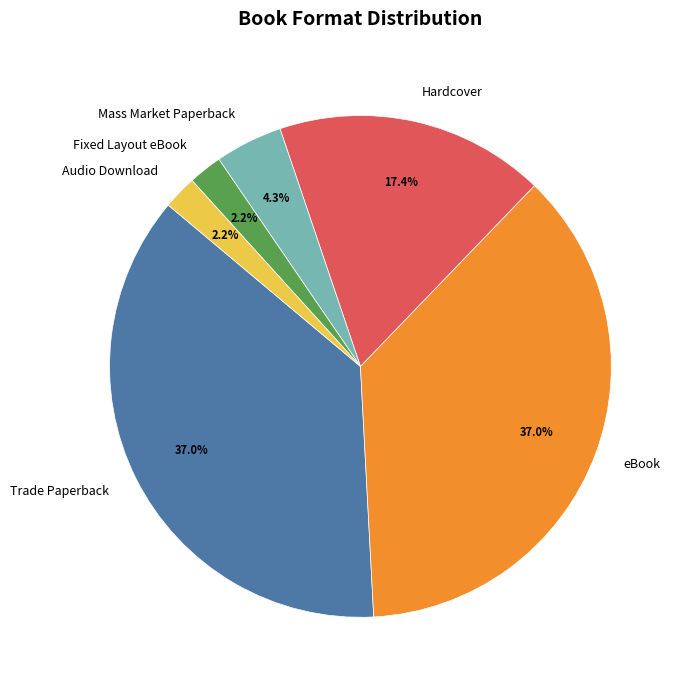

Approximately how many times larger is the value at eBook compared to Hardcover?

2.1